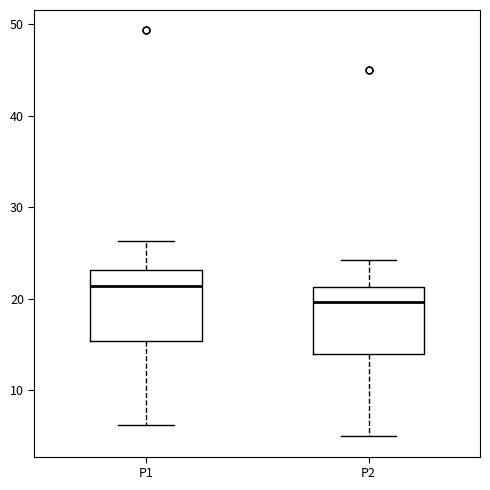

Which box has the lowest median line?

P2